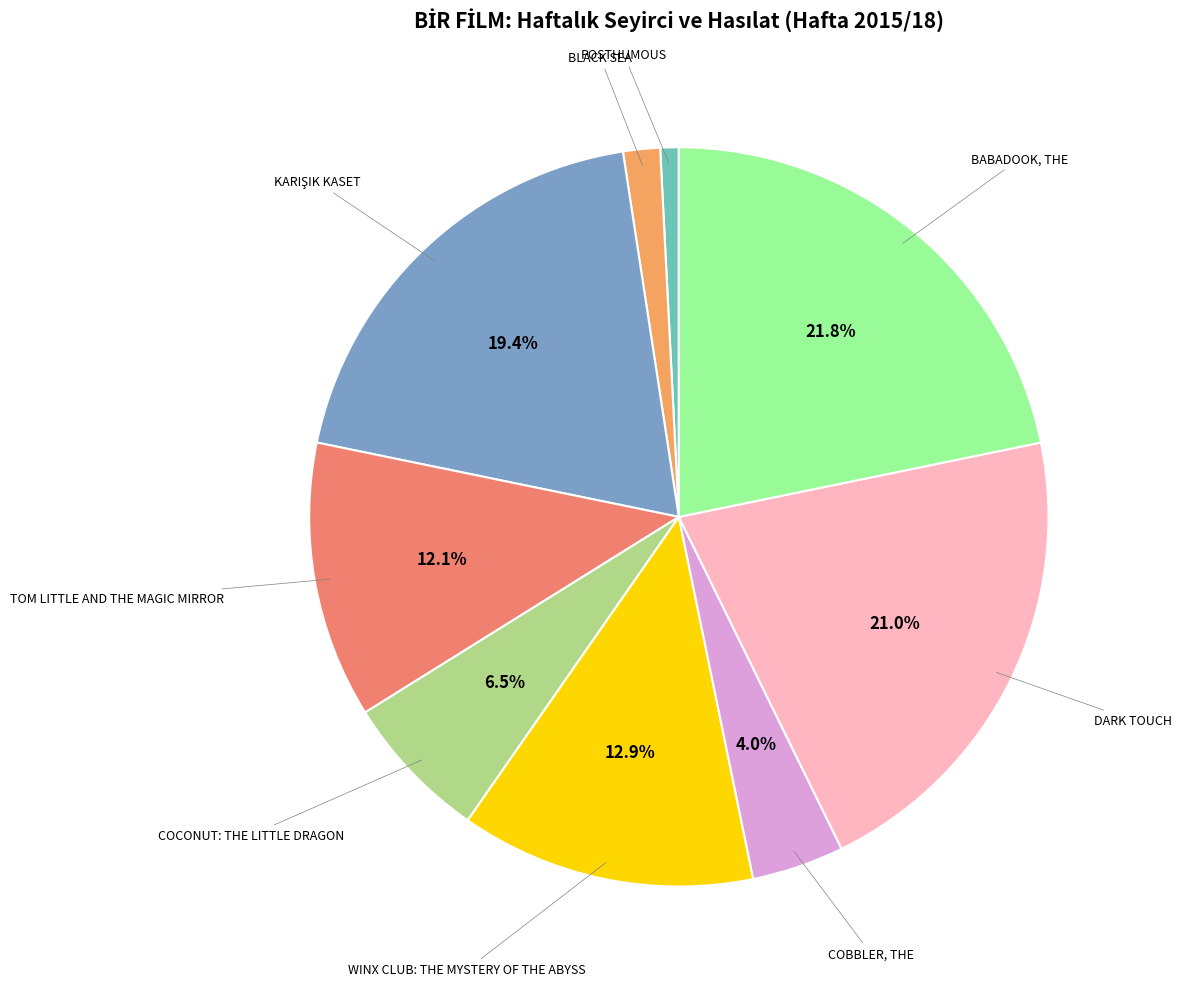

Is there a majority slice in this chart?

No